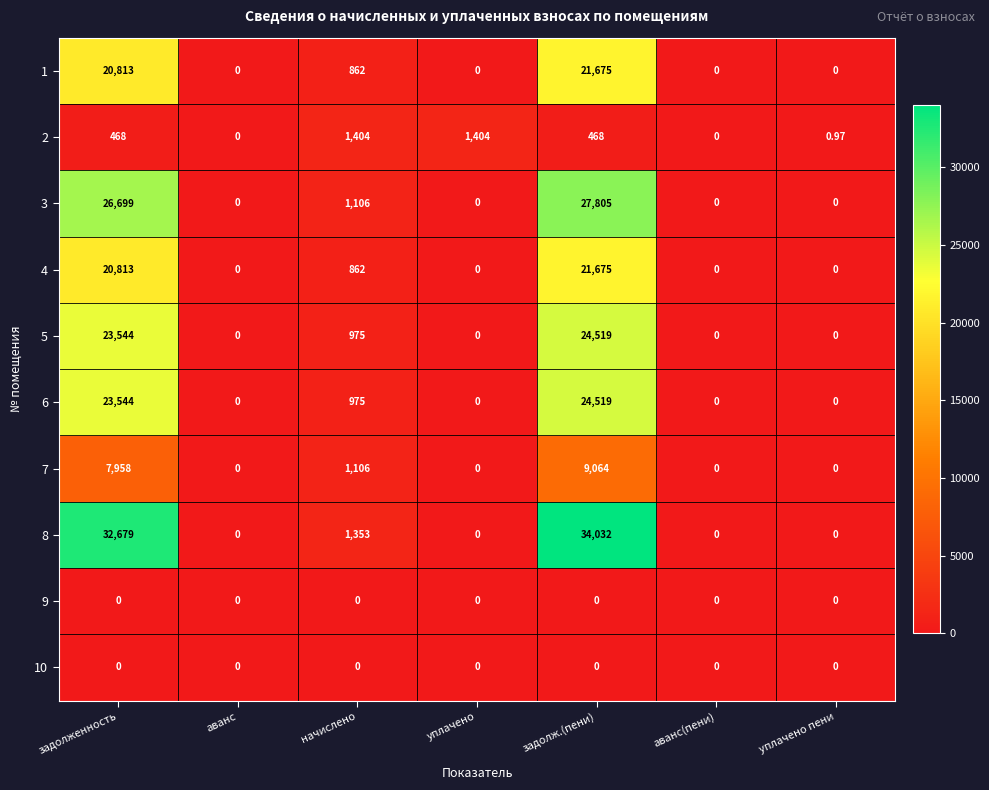

Which series has the largest total across all categories?

8